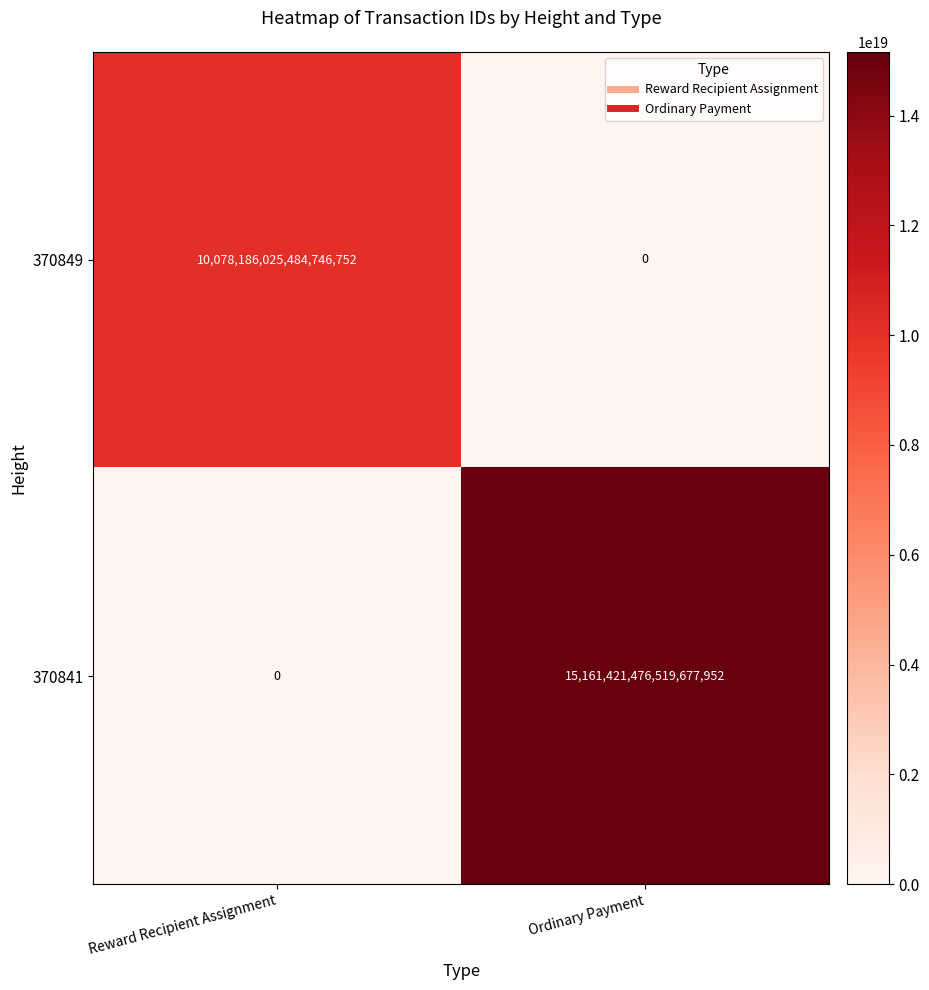

True or false: 370849 has a value of -4922259440237628416 at Ordinary Payment.

False